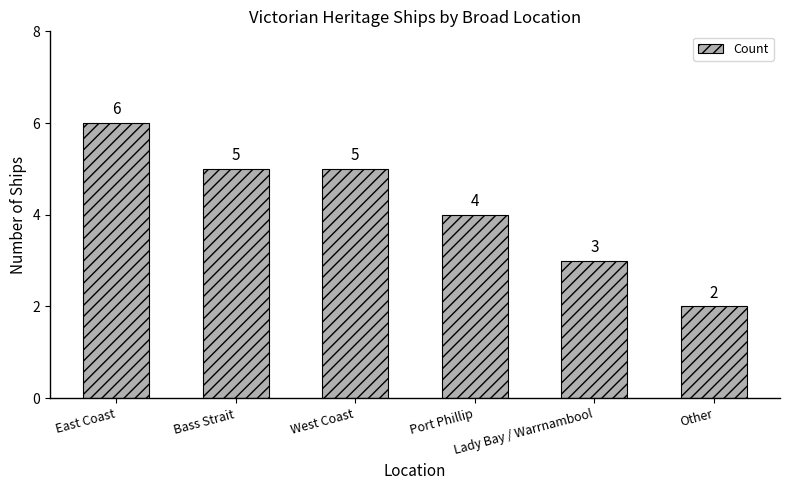

The value at West Coast is 2. True or false?

False